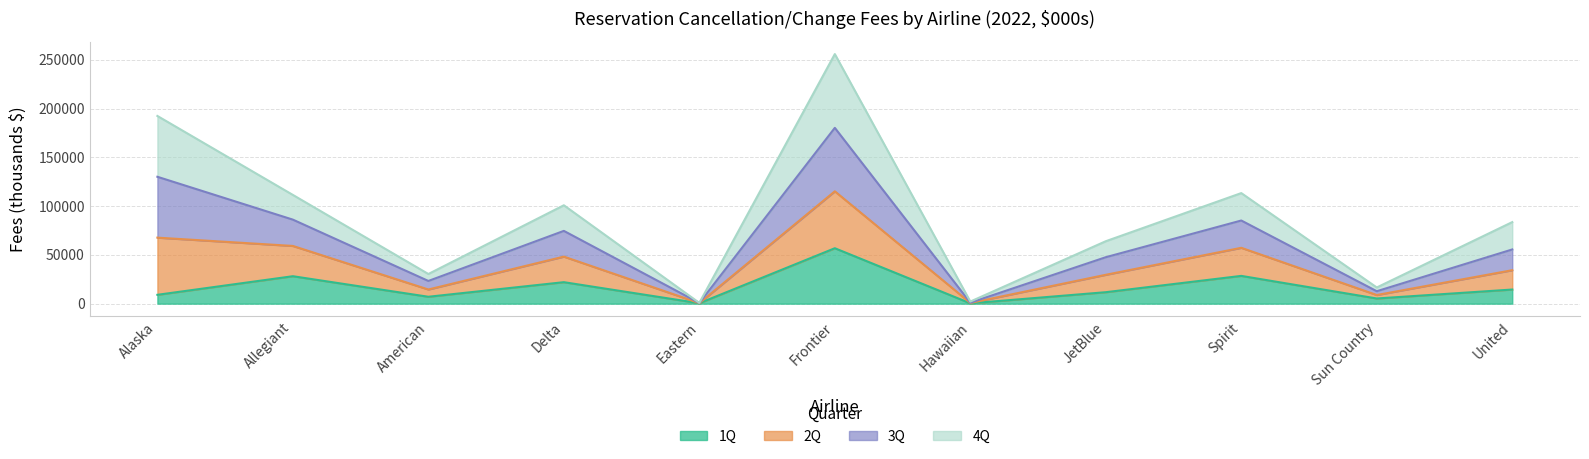

What is the label of the 10th point from the right?

Allegiant